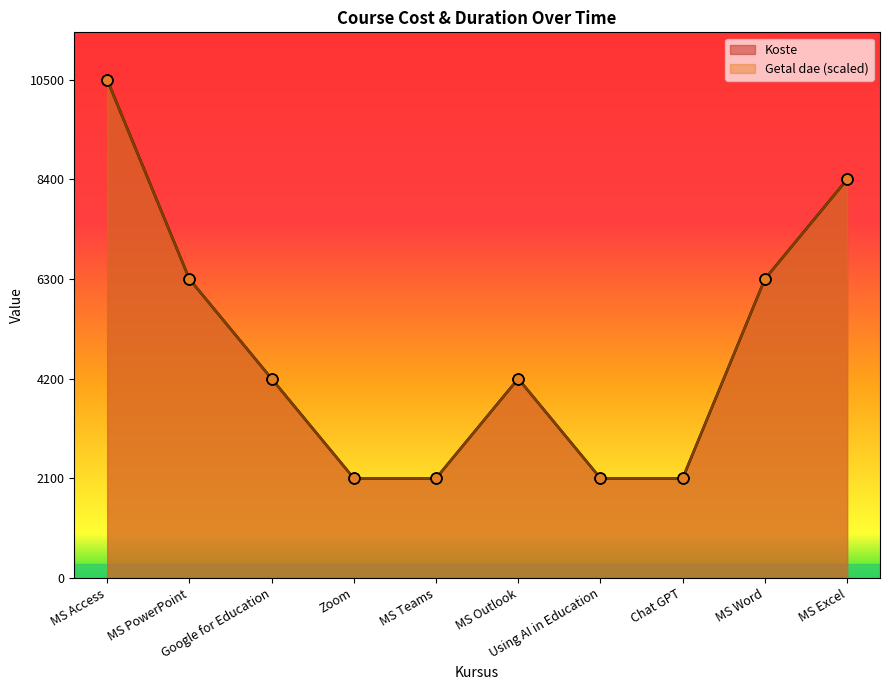

What is the total value across all series at Using AI in Education?

4200